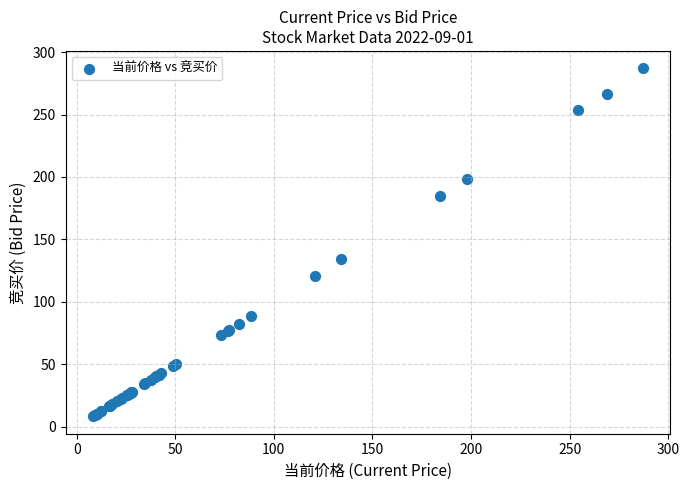

What Y value in the scatter plot is closest to 147?

134.0